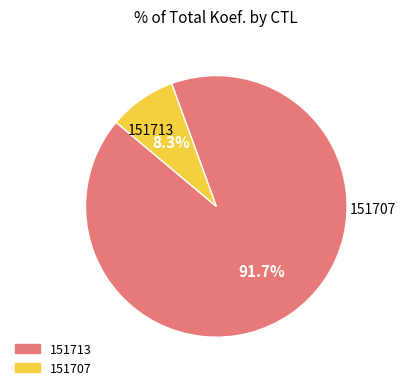

The 151707 slice represents 8% of the pie. True or false?

True